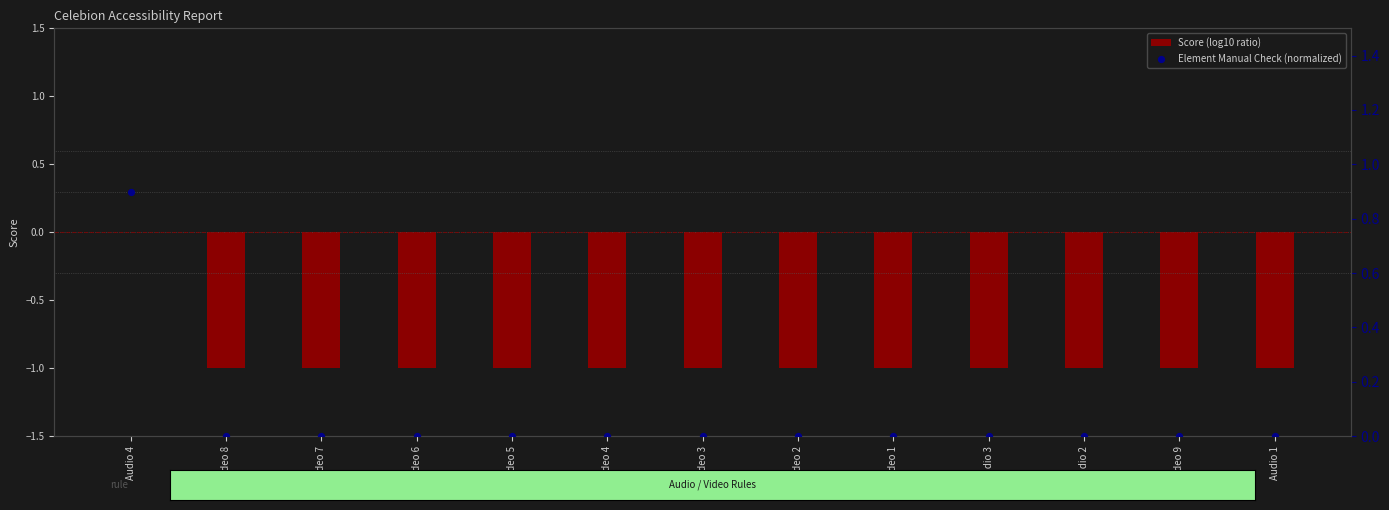

At how many categories does at least one series exceed 0?

1